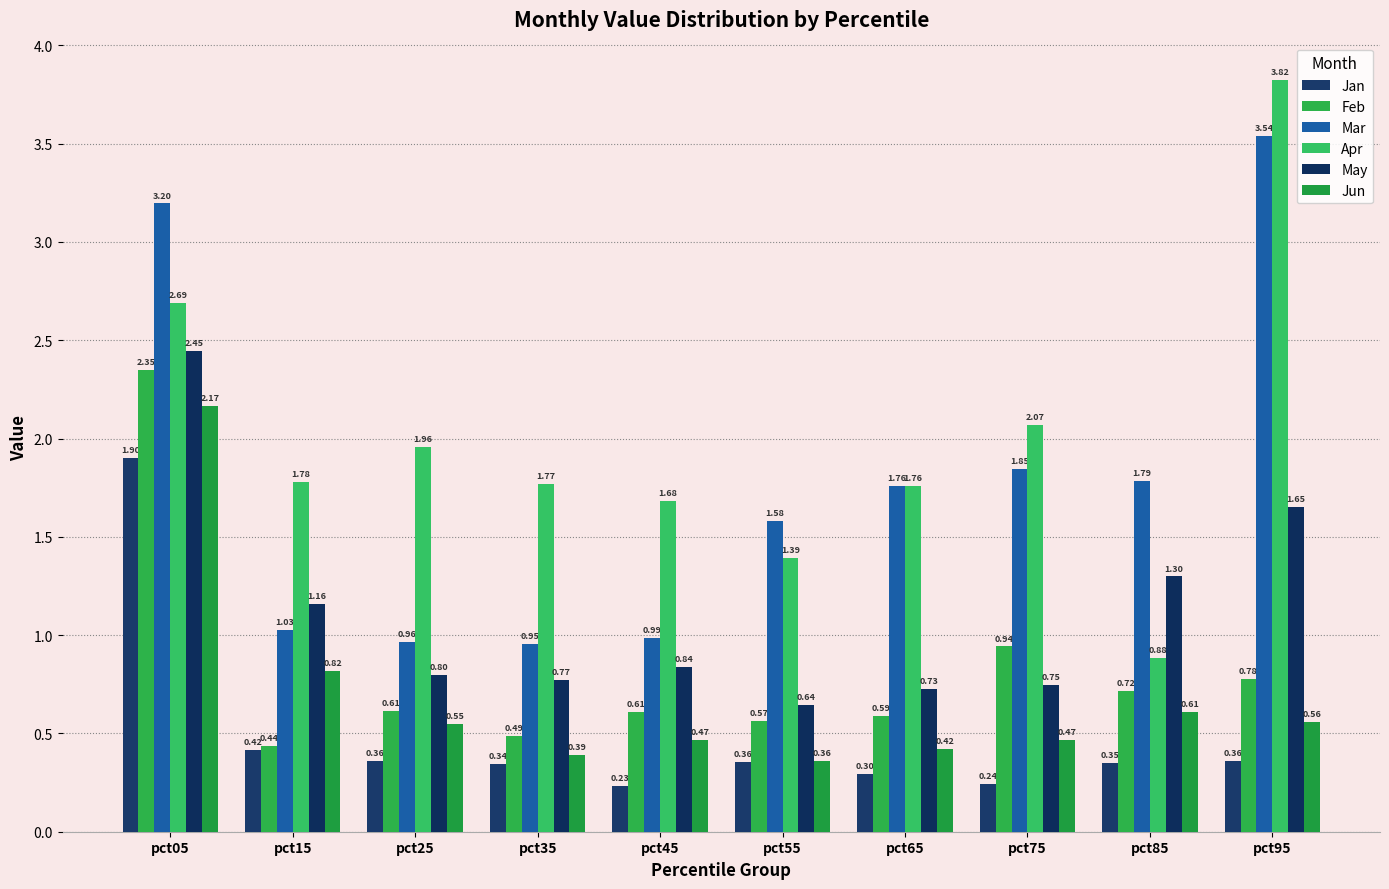

The Jan series shows 0.1 at pct45. True or false?

False